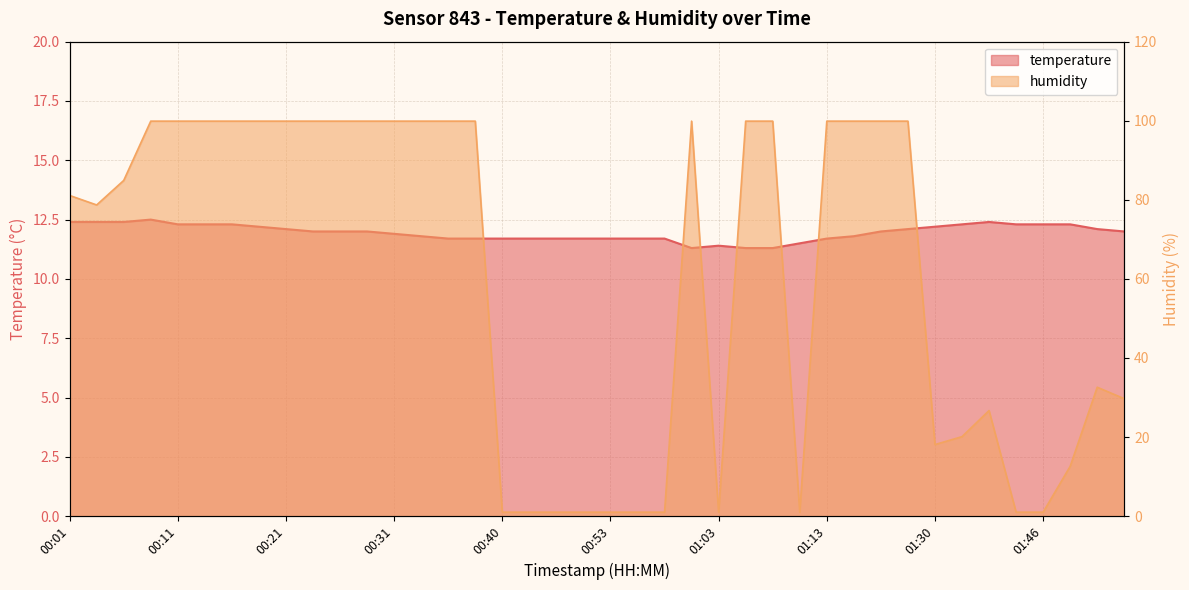

What is the label of the 1st point from the left?

00:01